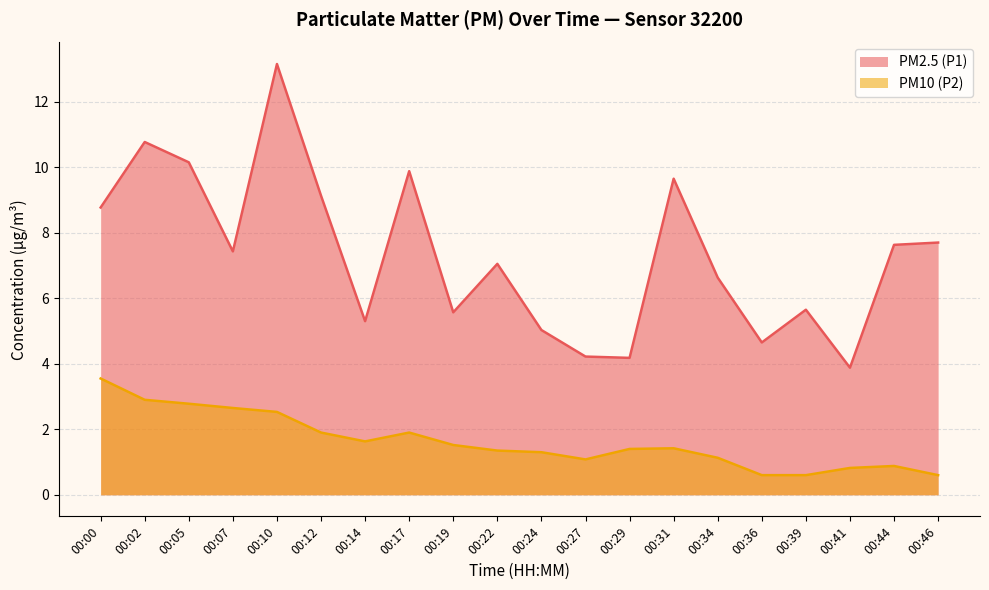

Is the value of PM2.5 (P1) at 00:44 greater than the value of PM10 (P2) at 00:07?

Yes